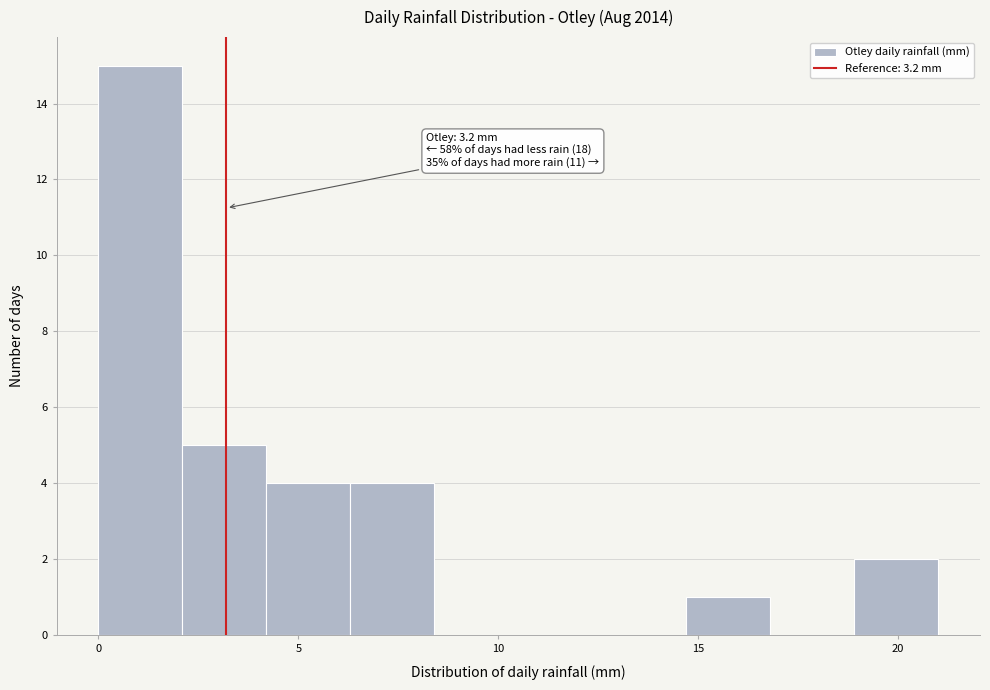

Over which range of the x-axis is the bar tallest?

0.0 to 2.0